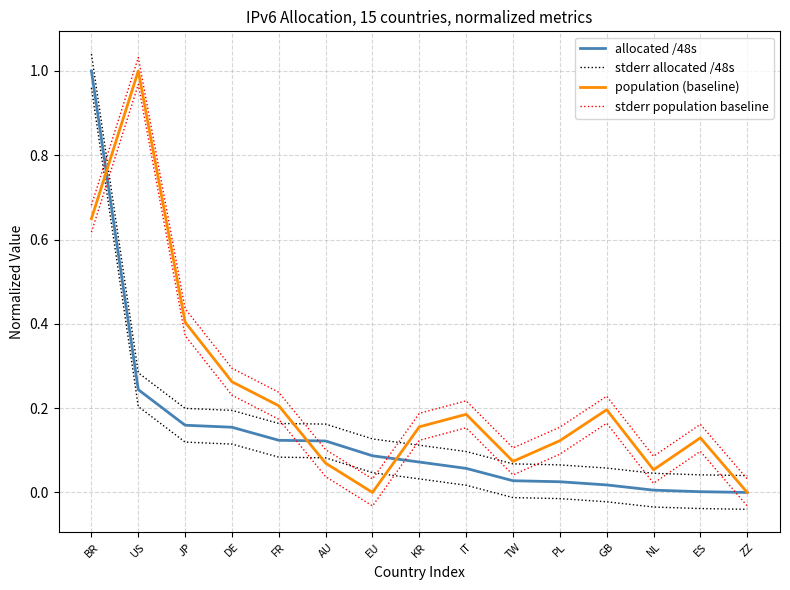

What is the difference between the population (baseline) values at DE and IT?

0.1